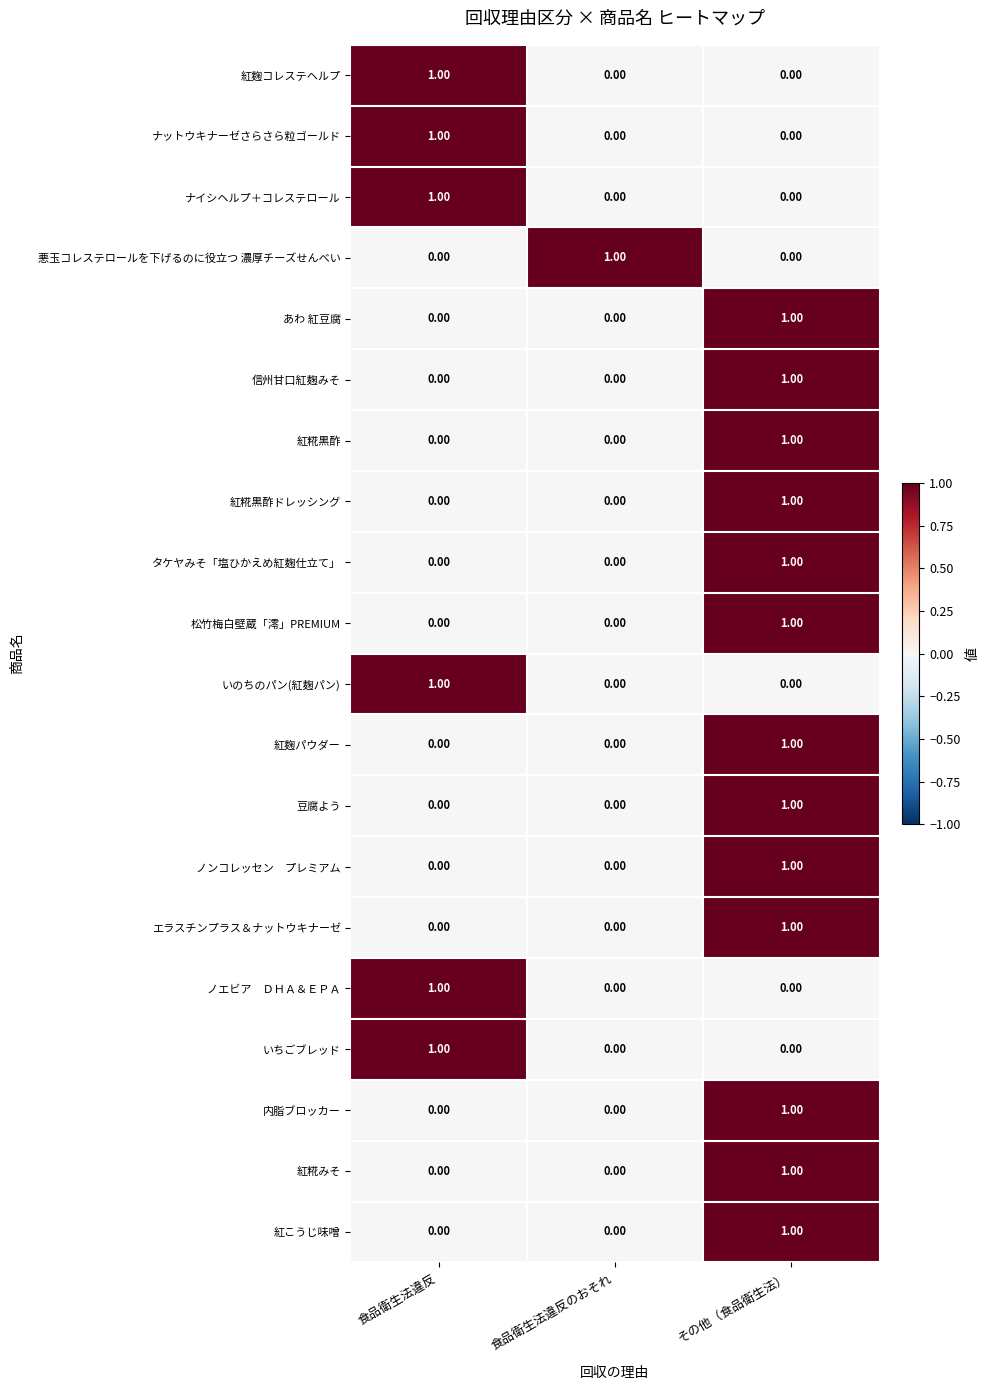

At which category is the sum across all series the highest?

その他（食品衛生法）